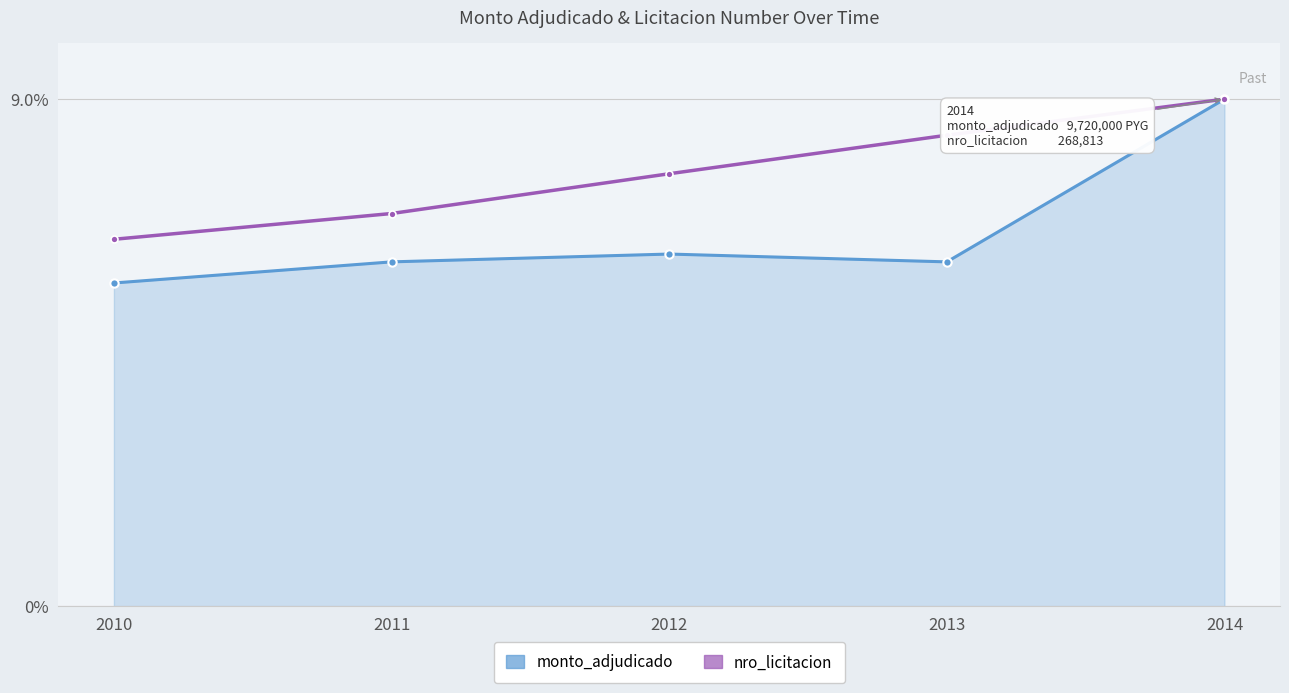

Which series has the largest total across all categories?

nro_licitacion